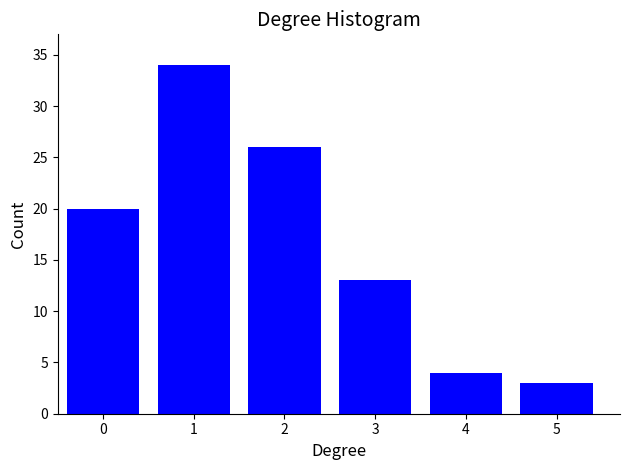

Reading left to right, transcribe all the data shown in this chart.

0=20	1=34	2=26	3=13	4=4	5=3